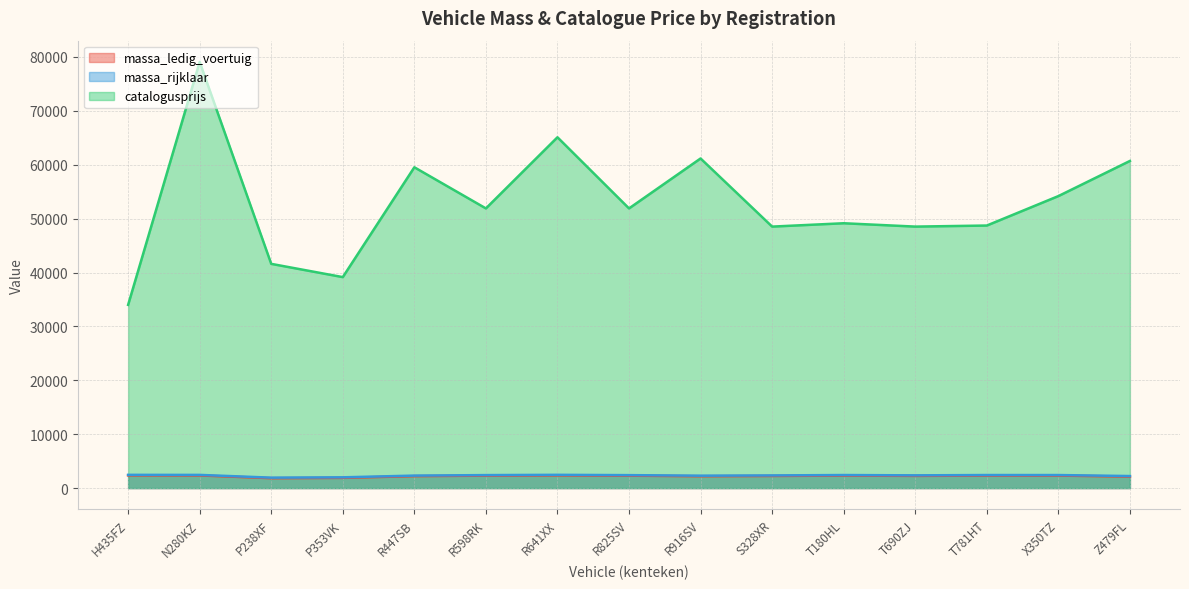

Rank the series by their maximum value, from lowest to highest.

massa_ledig_voertuig, massa_rijklaar, catalogusprijs